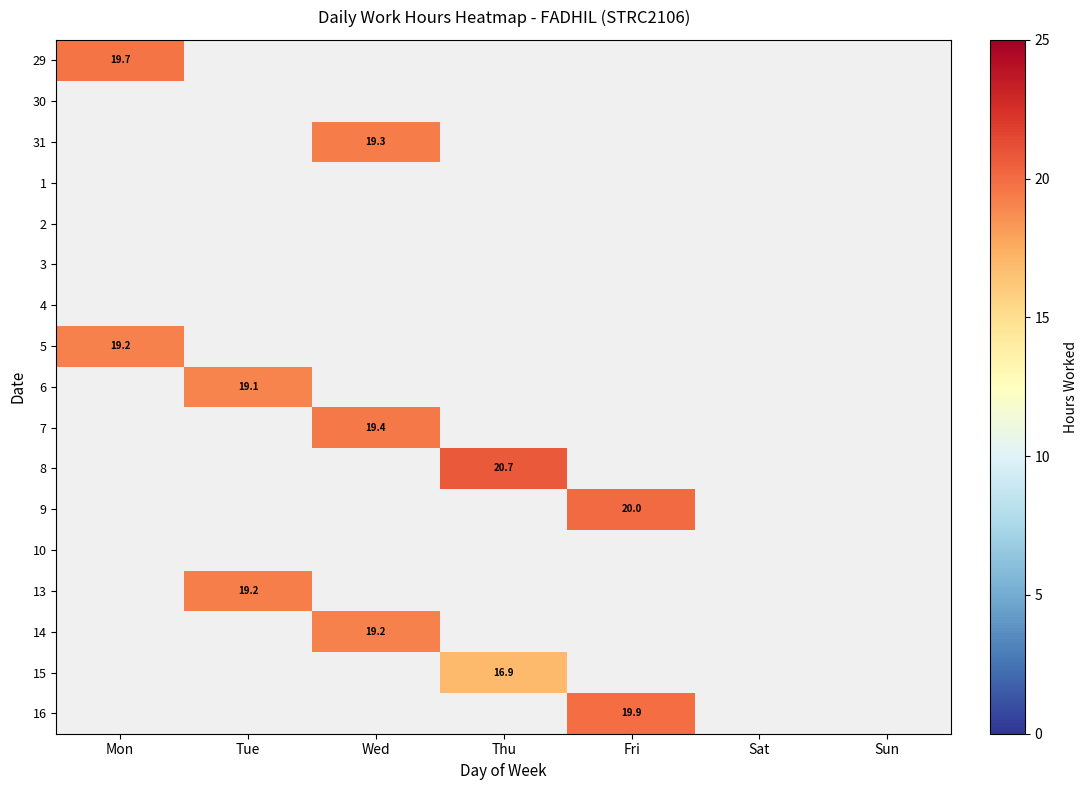

What is the smallest value displayed?

16.9